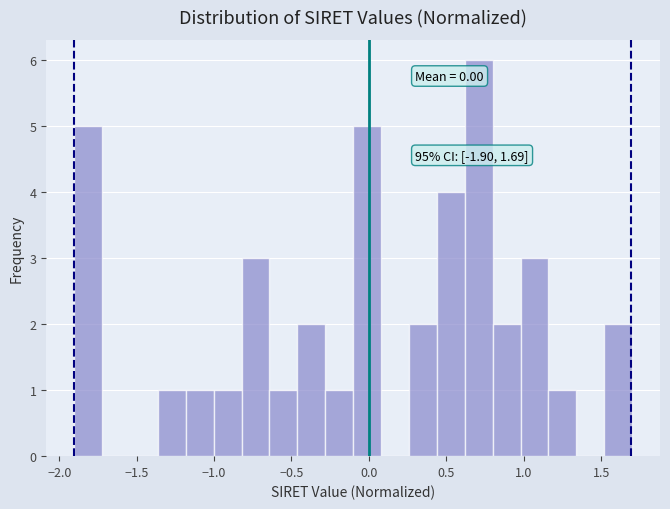

Around what value on the x-axis is the tallest bar? Give the approximate position of its centre, as read against the axis.

0.70